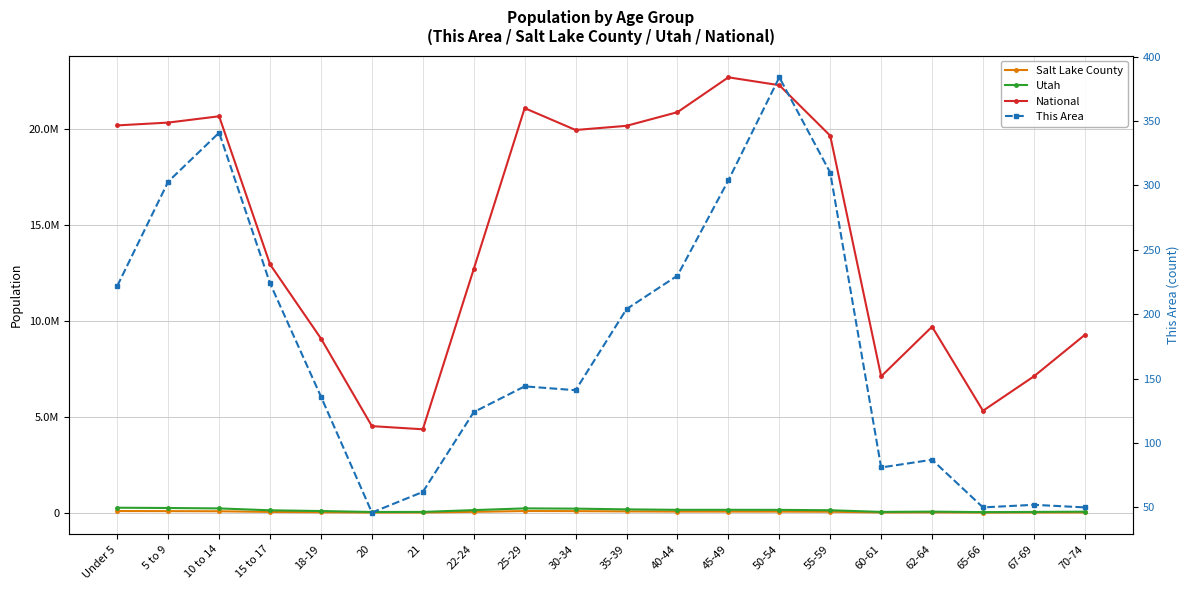

True or false: Utah has a value of 177088 at 55-59.

False